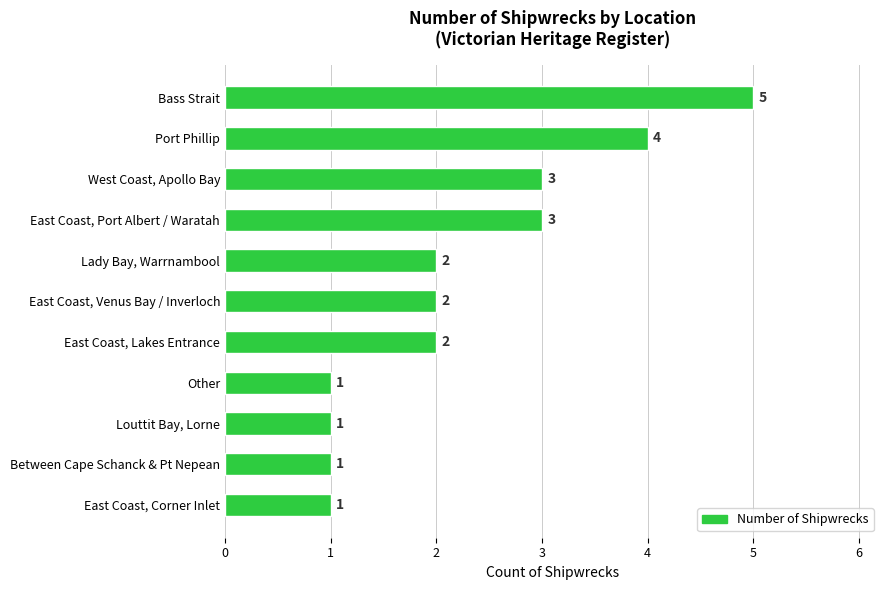

Reading bottom to top, what are all the values shown in this chart?

1	1	1	1	2	2	2	3	3	4	5